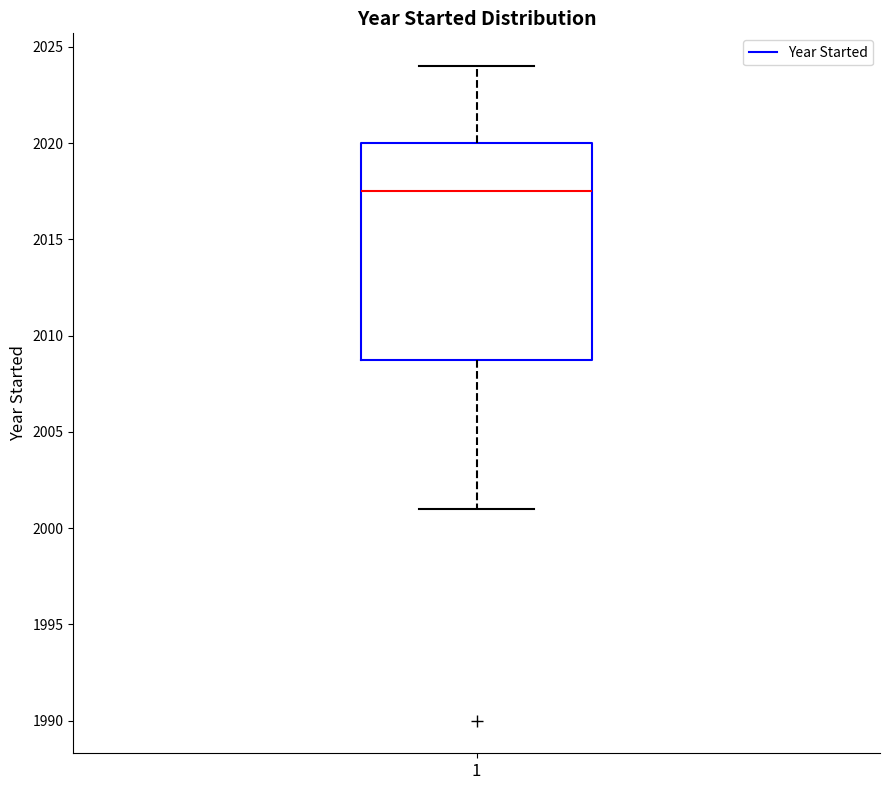

Transcribe this box plot: give where the median line is, the range the box spans, and where the two whiskers end, as read against the y-axis. The values are not printed on the chart, so give them approximately, as read against the axis.

median 2017.5, box 2009.0 to 2020.0, whiskers 2001.0 to 2024.0